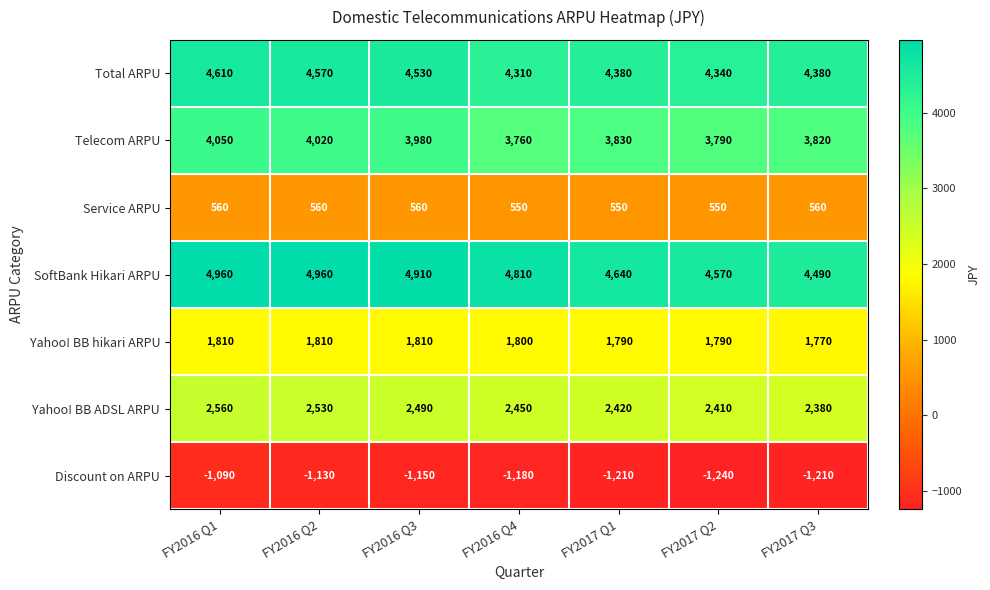

Which series changed the most between FY2016 Q3 and FY2017 Q2?

SoftBank Hikari ARPU